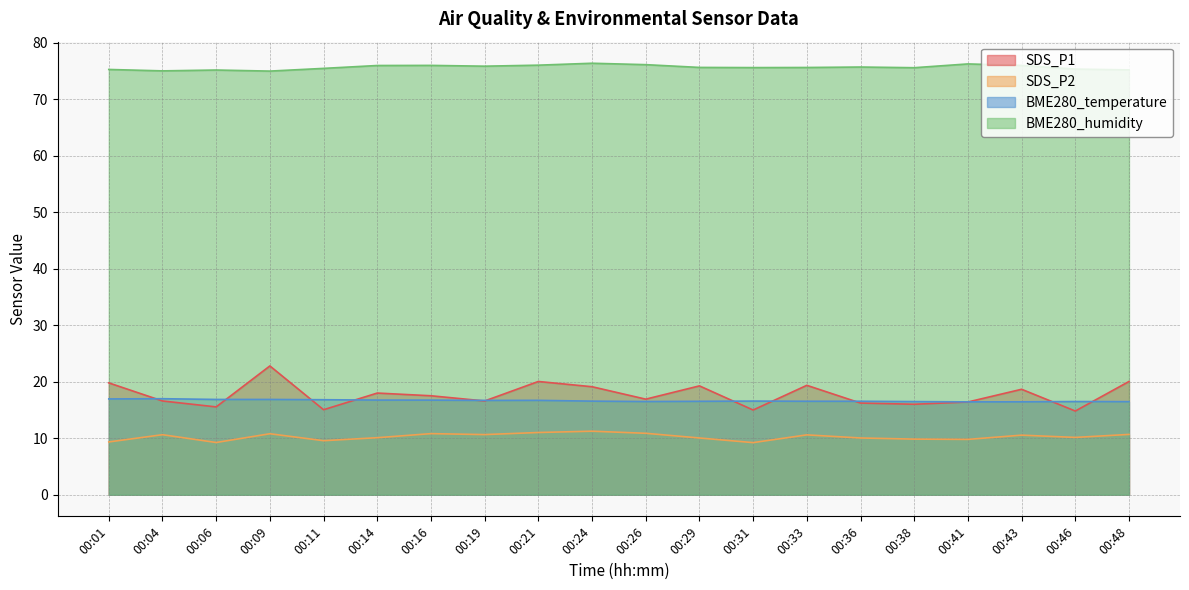

At which label does BME280_temperature reach its peak?

00:04